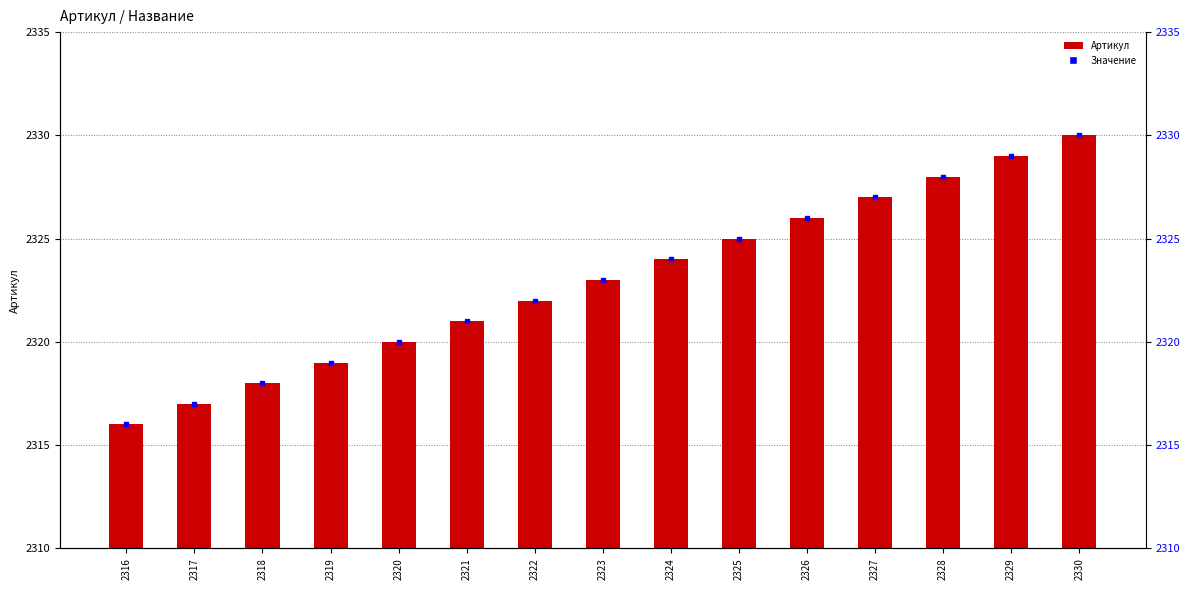

What is the sum of the values at 2319 and 2330?

4649